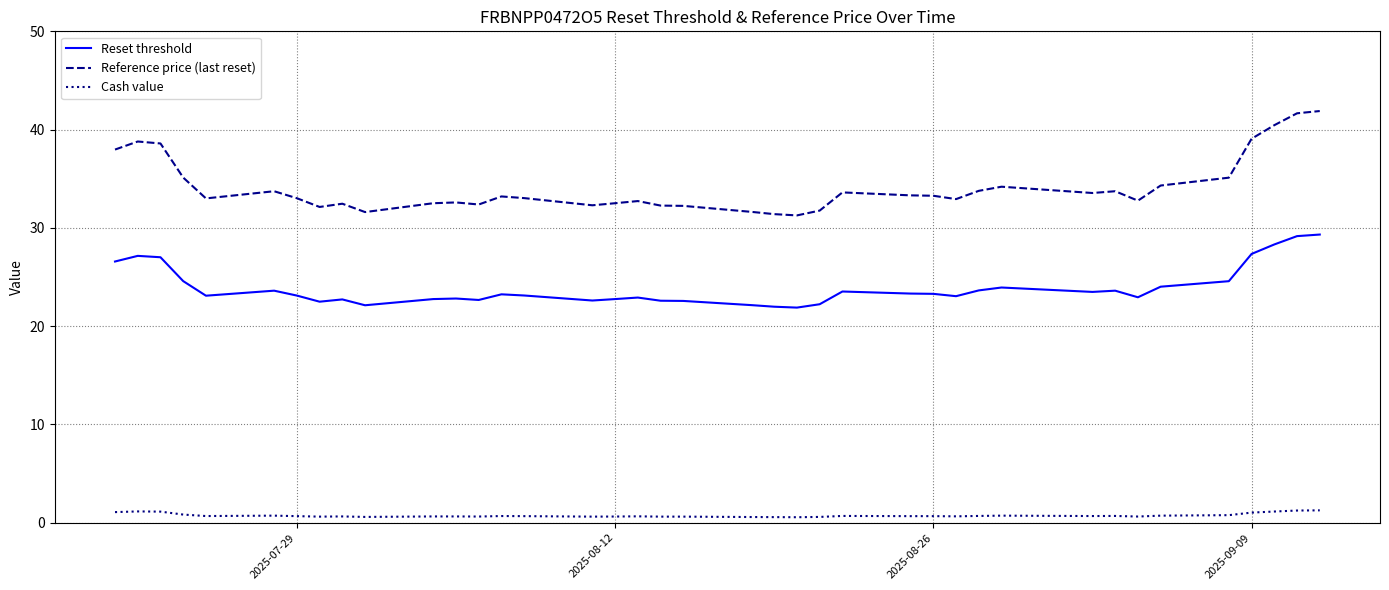

At how many categories does at least one series exceed 21?

39